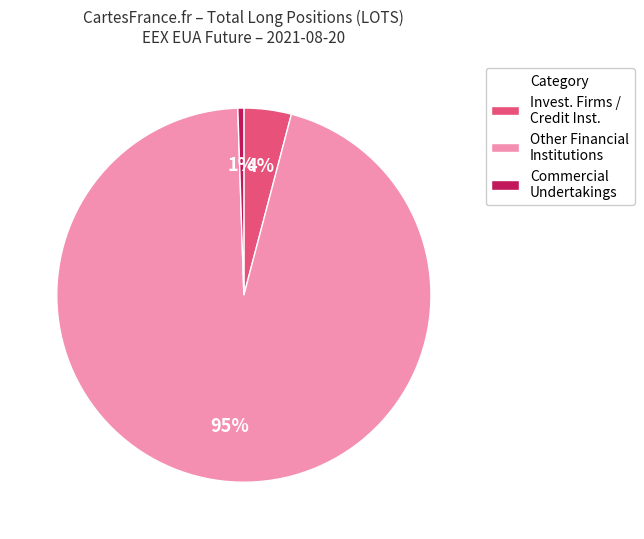

Do Commercial Undertakings and Other Financial Institutions together represent more than half of the pie?

Yes